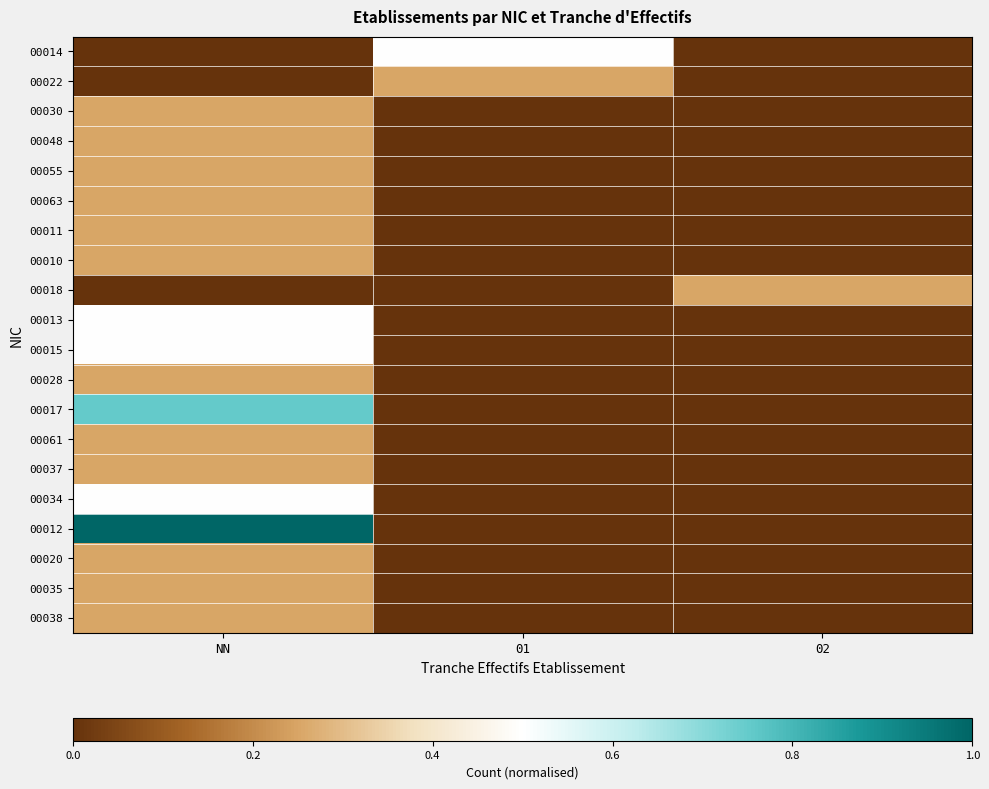

What is the spread (max minus min) of values at NN?

1.0